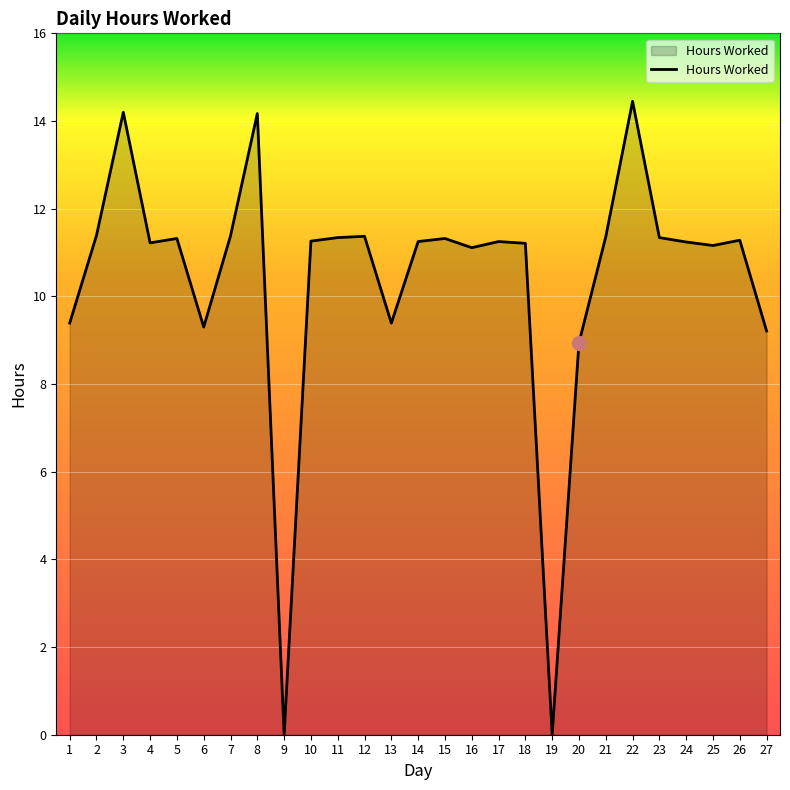

Approximately how many times larger is the value at 7 compared to 22?

0.8